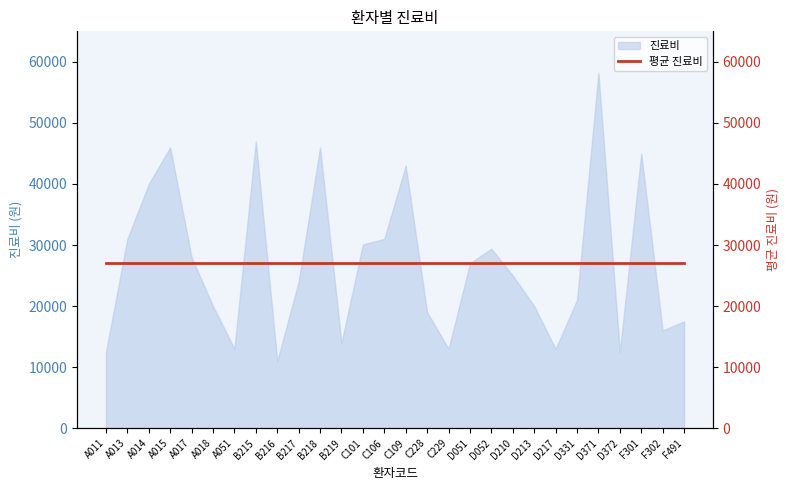

How many interior local peaks (higher than both neighbors) does the data have?

7